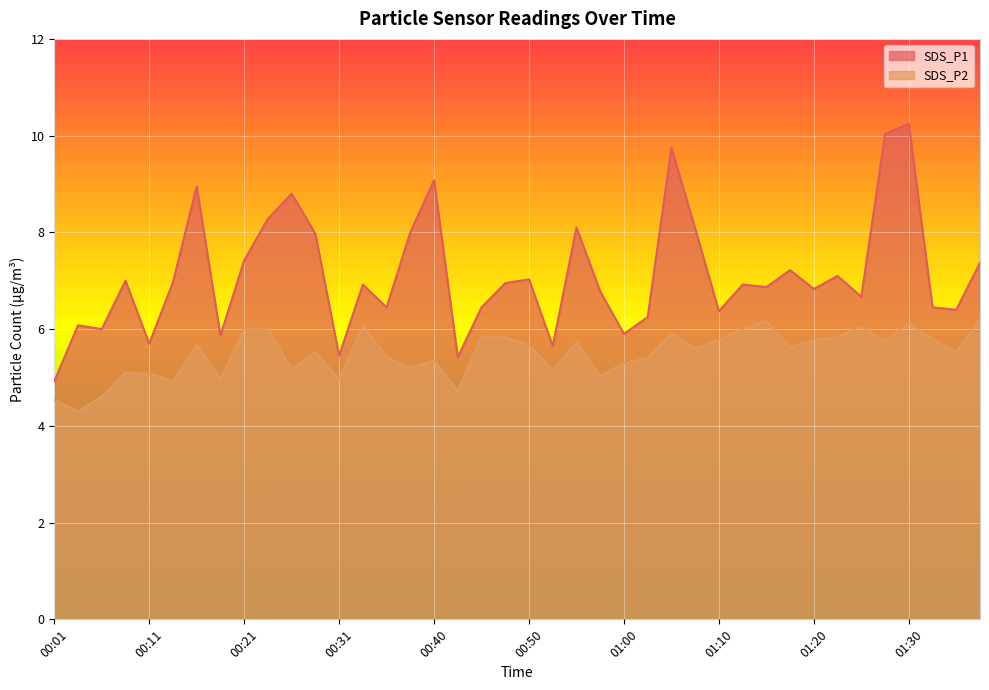

In SDS_P1, how many points are higher than both neighbors (excluding endpoints)?

13